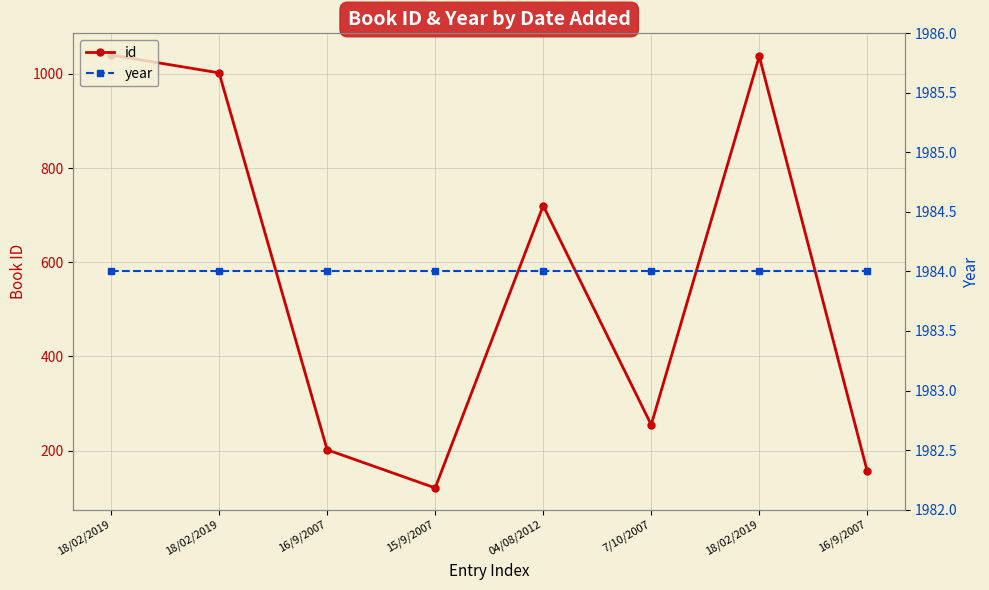

Reading left to right, extract all data points from this chart.

id: 18/02/2019=1040	18/02/2019=1002	16/9/2007=202	15/9/2007=121	04/08/2012=720	7/10/2007=255	18/02/2019=1037	16/9/2007=156
year: 18/02/2019=1984	18/02/2019=1984	16/9/2007=1984	15/9/2007=1984	04/08/2012=1984	7/10/2007=1984	18/02/2019=1984	16/9/2007=1984